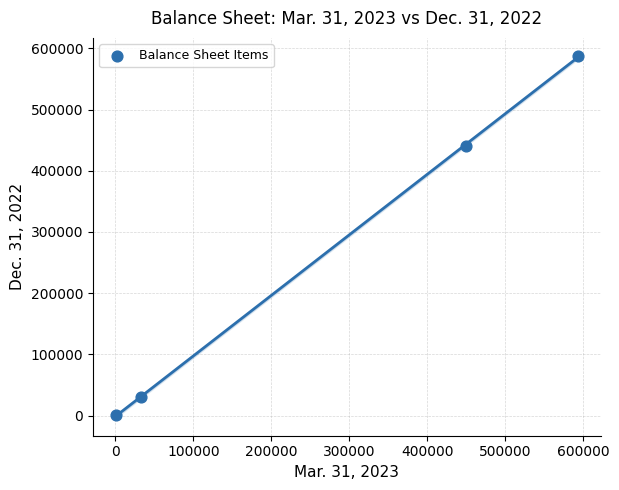

What is the average Y value?

264692